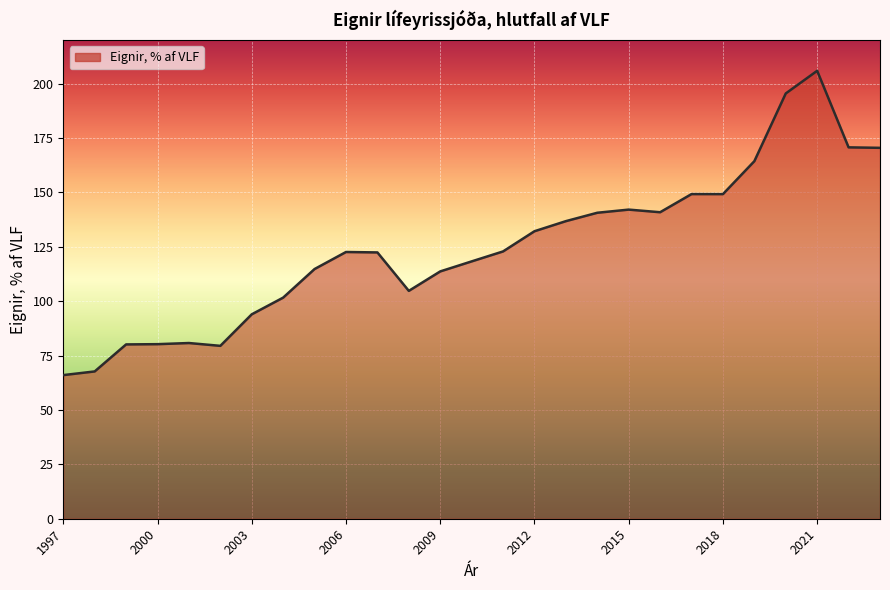

What is the smallest value displayed?

66.0